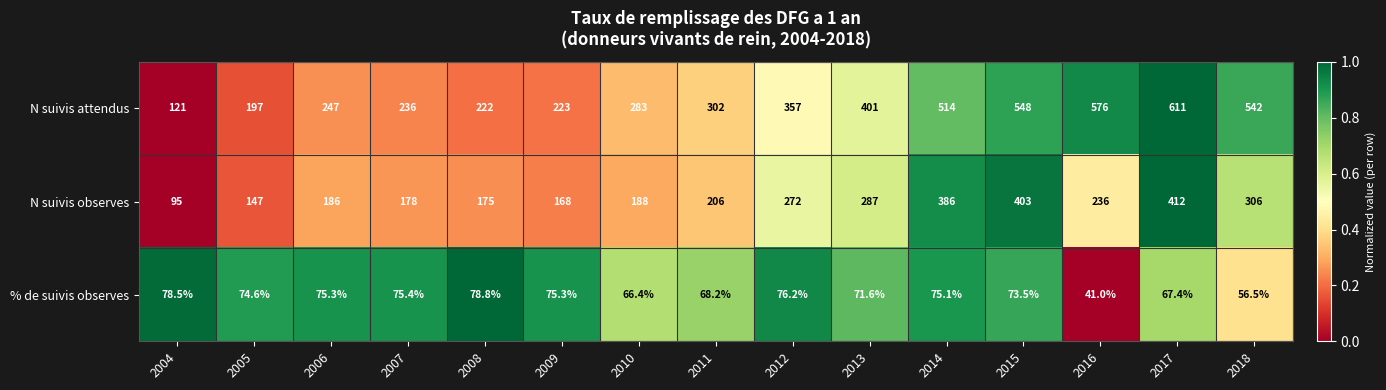

True or false: N suivis attendus has a value of 265.9 at 2005.

False